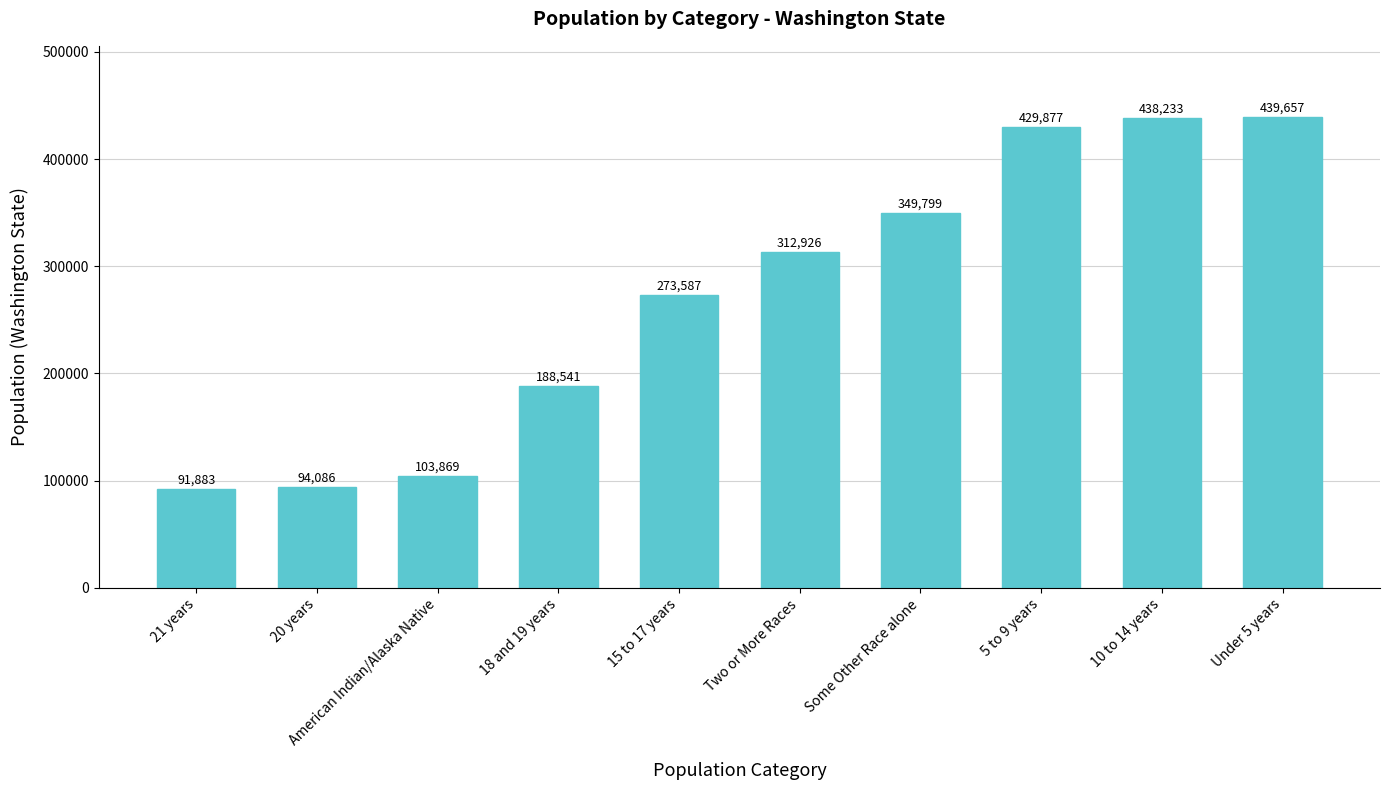

How many data points are less than 312926?

5